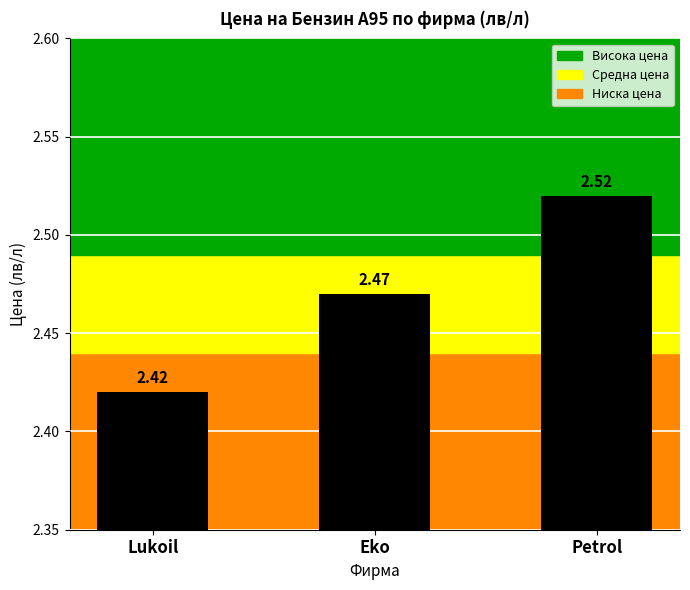

The value at Eko is 4.1. True or false?

False